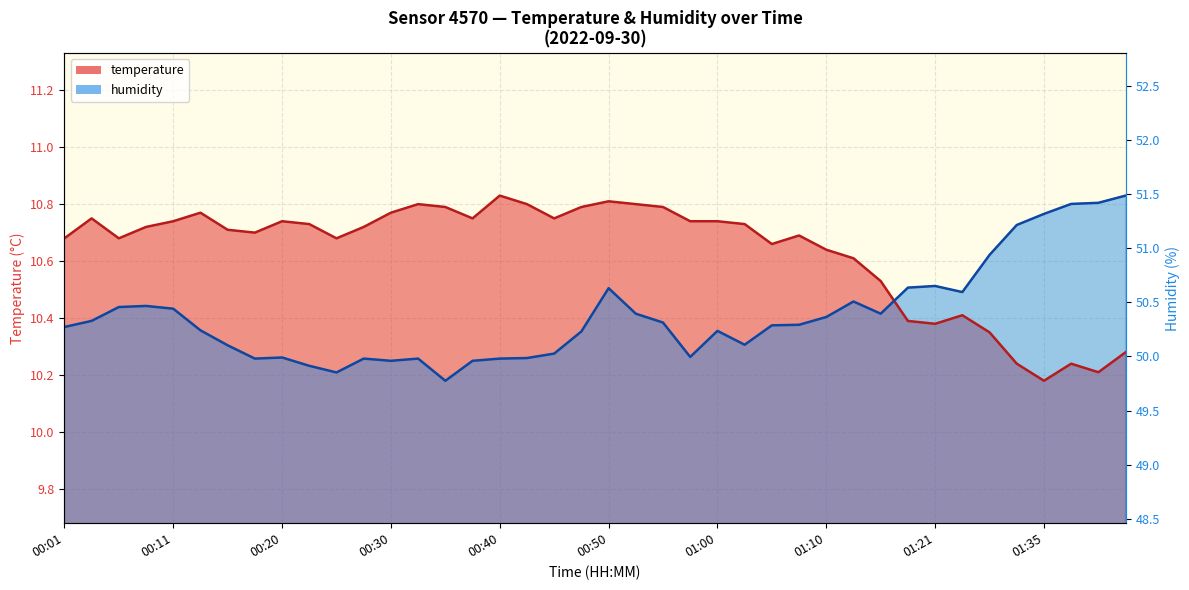

What is the difference between the highest and lowest values at 00:40?

0.6